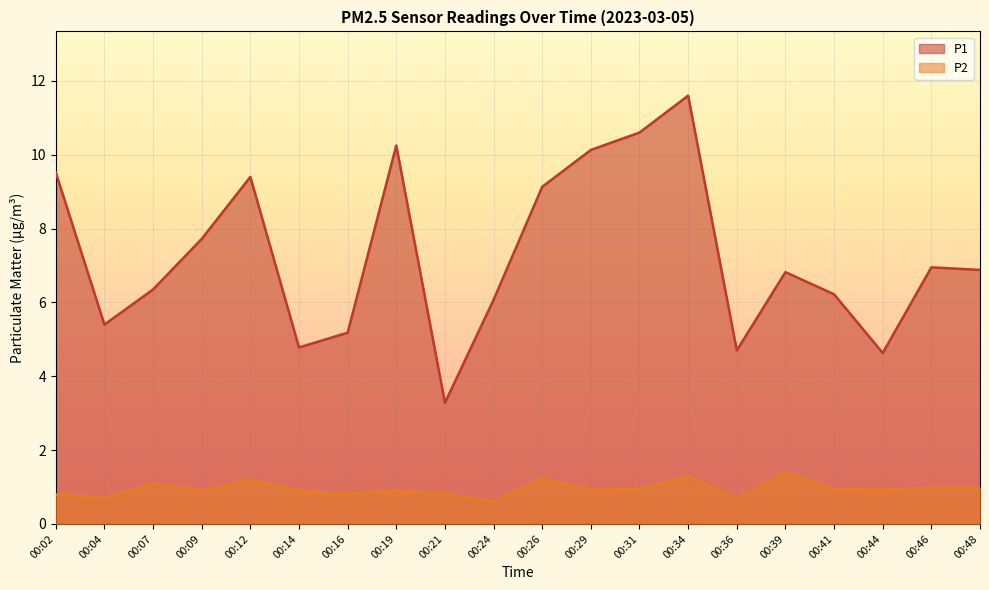

Between 00:21 and 00:09, which is larger?

00:09